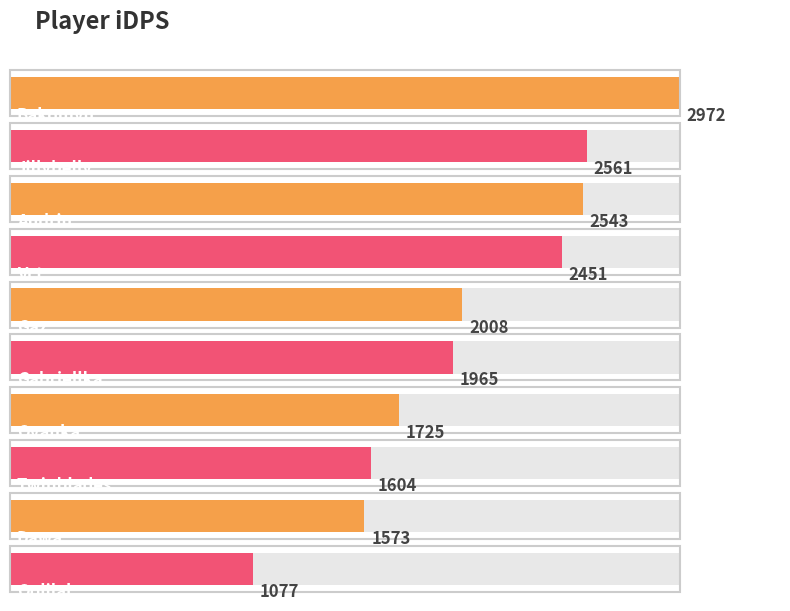

Where is the data nearest to the value 2024?

Gaz